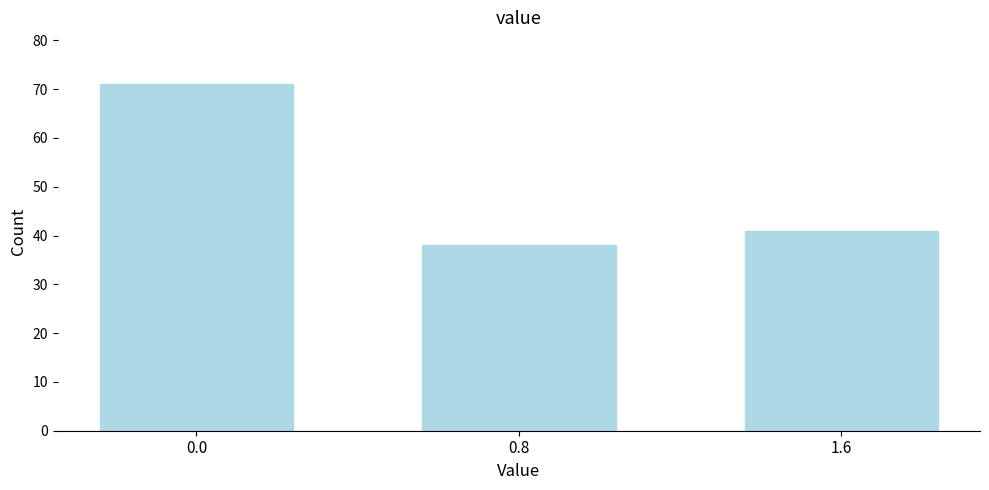

Reading left to right, extract all data points from this chart.

71	38	41